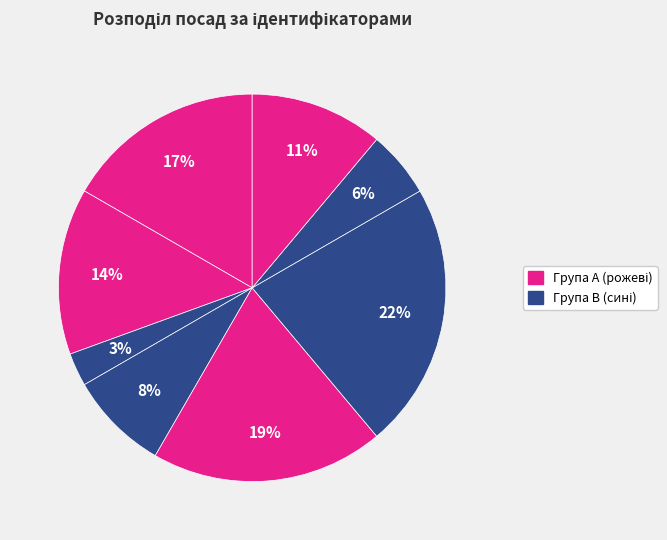

How many segments does this pie chart have?

8